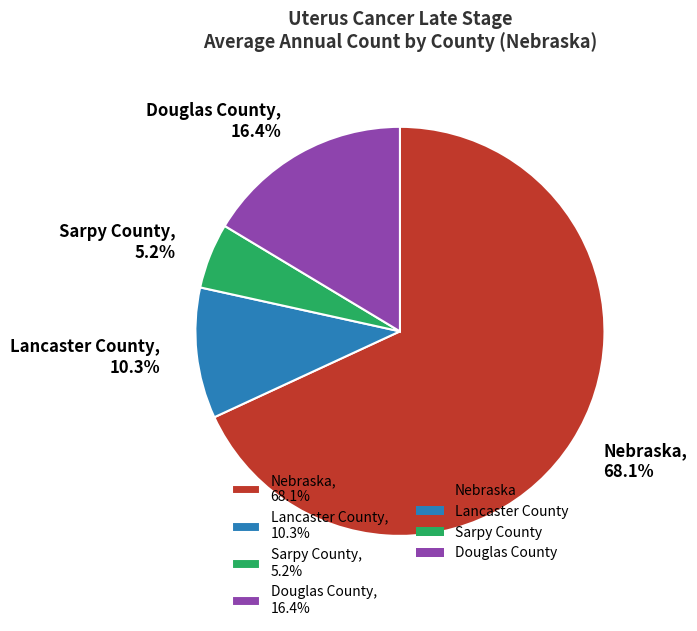

Does any single category account for the majority?

Yes